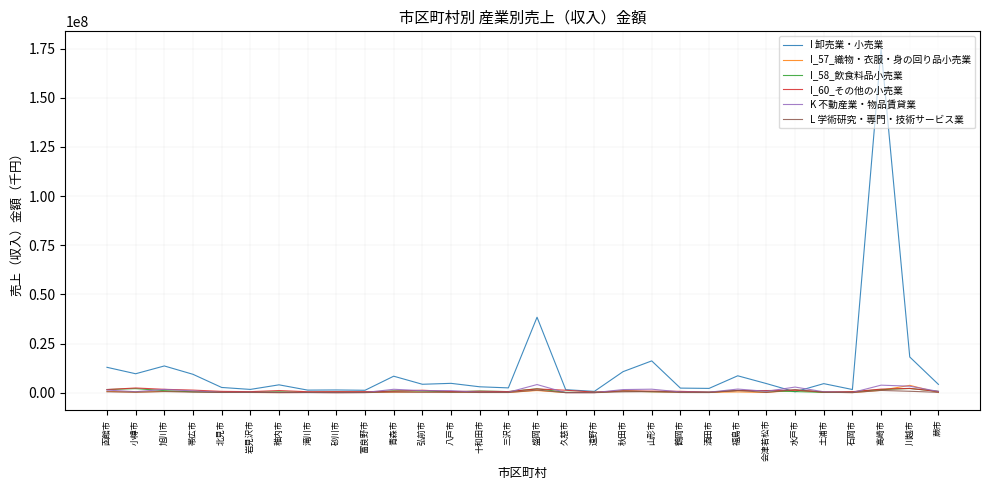

Which category has the highest value across all series?

高崎市